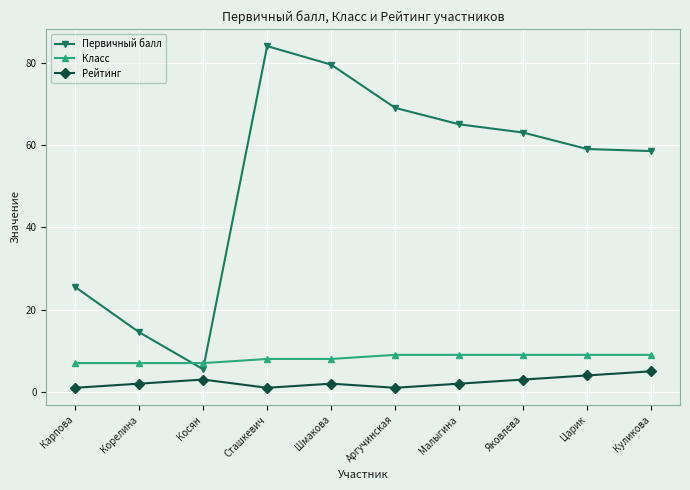

How many times do Класс and Первичный балл cross each other?

2